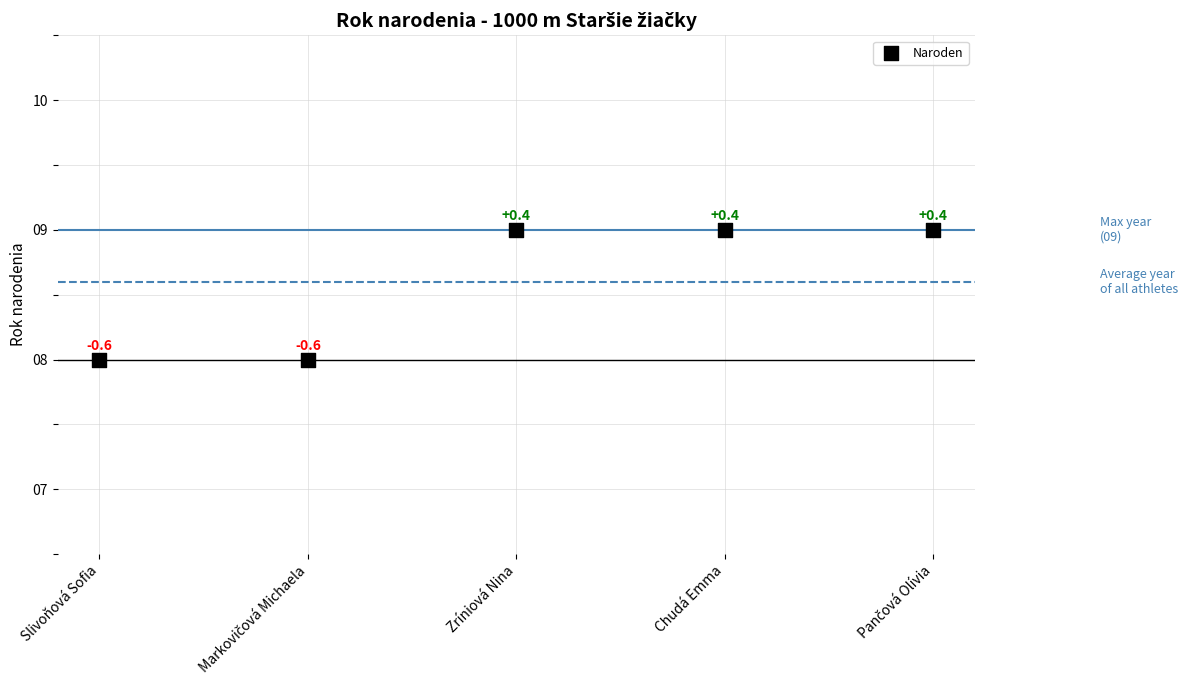

What Y value in the scatter plot is closest to 8?

8